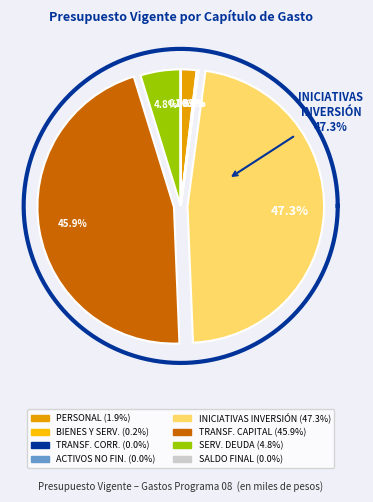

Is there a majority slice in this chart?

No